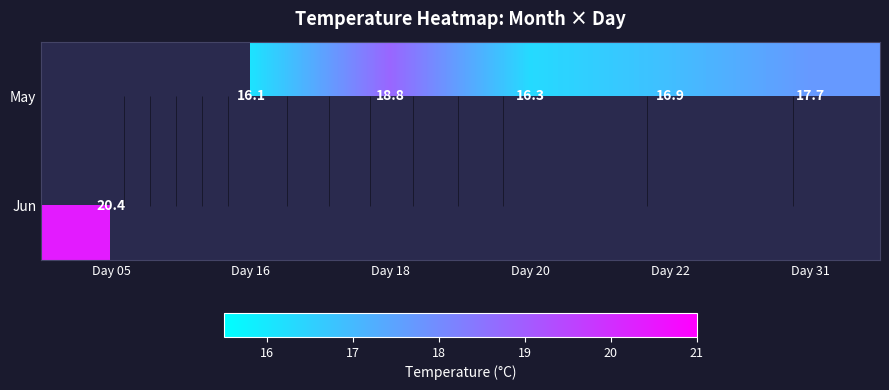

How many positive values does the Jun series have?

1